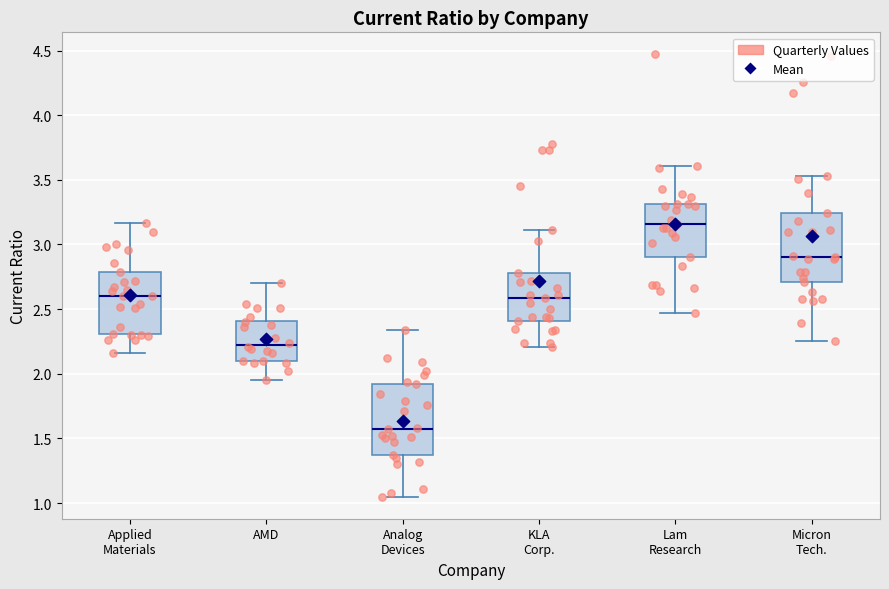

Reading left to right, read every box against the y-axis: the position of its median line, the range the box covers, and the ends of its whiskers. The values are not printed on the chart, so give them approximately, as read against the axis.

Applied Materials: median 2.60, box 2.30 to 2.80, whiskers 2.15 to 3.15
AMD: median 2.25, box 2.10 to 2.40, whiskers 1.95 to 2.70
Analog Devices: median 1.55, box 1.35 to 1.90, whiskers 1.05 to 2.35
KLA Corp.: median 2.60, box 2.40 to 2.80, whiskers 2.20 to 3.10
Lam Research: median 3.15, box 2.90 to 3.30, whiskers 2.45 to 3.60
Micron Tech.: median 2.90, box 2.70 to 3.25, whiskers 2.25 to 3.55